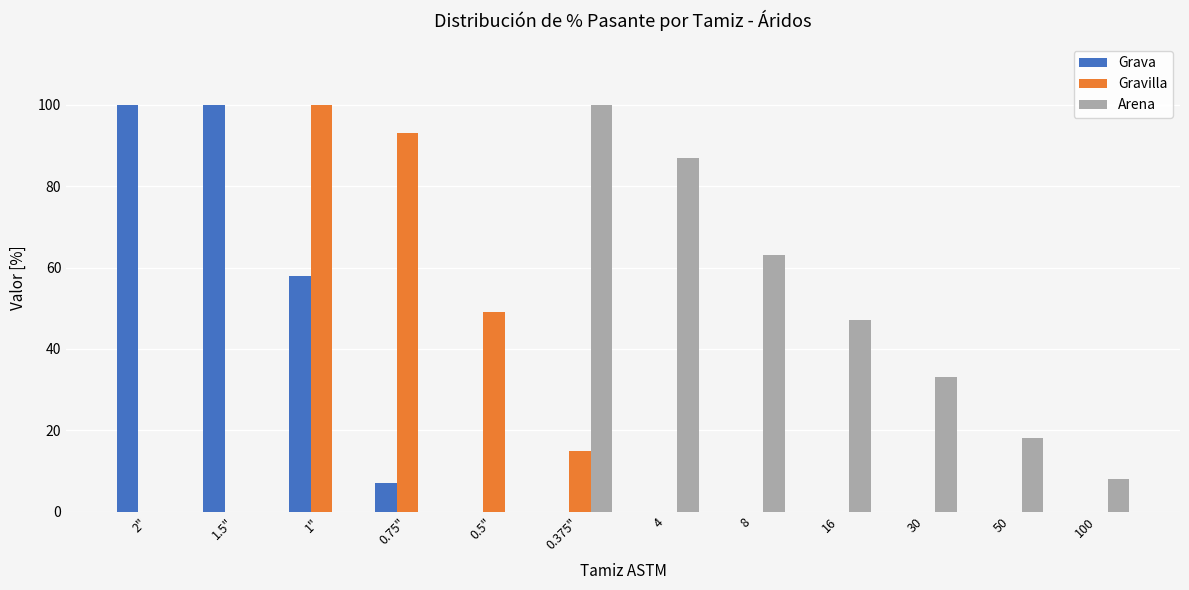

What is the maximum value for Arena?

100